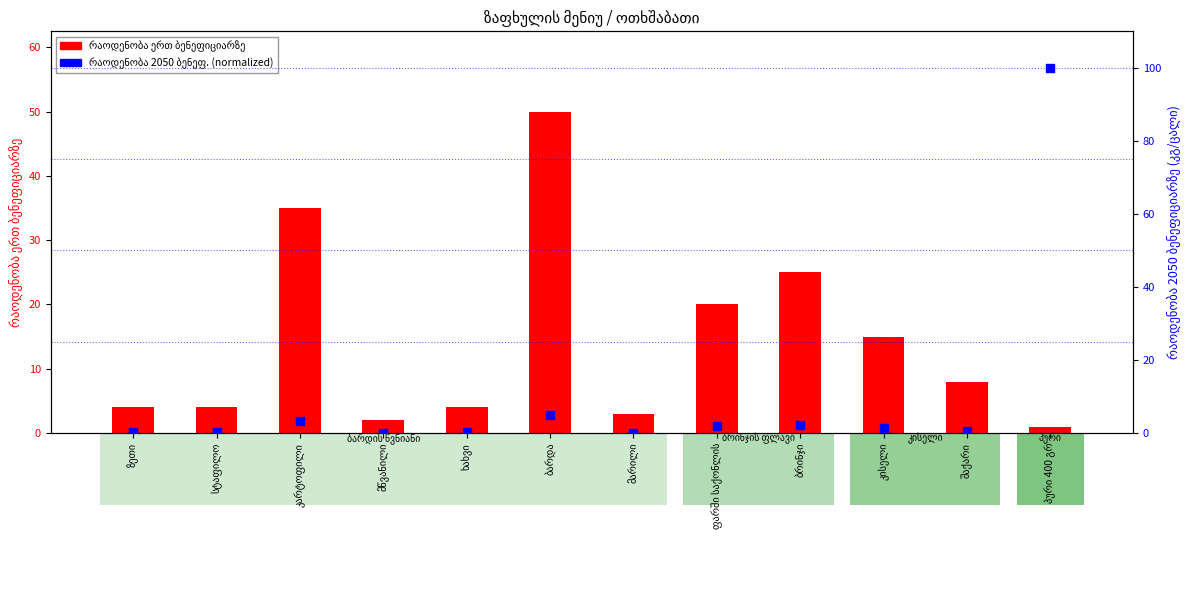

Which series has the widest spread of Y values?

რაოდენობა 2050 ბენეფ.